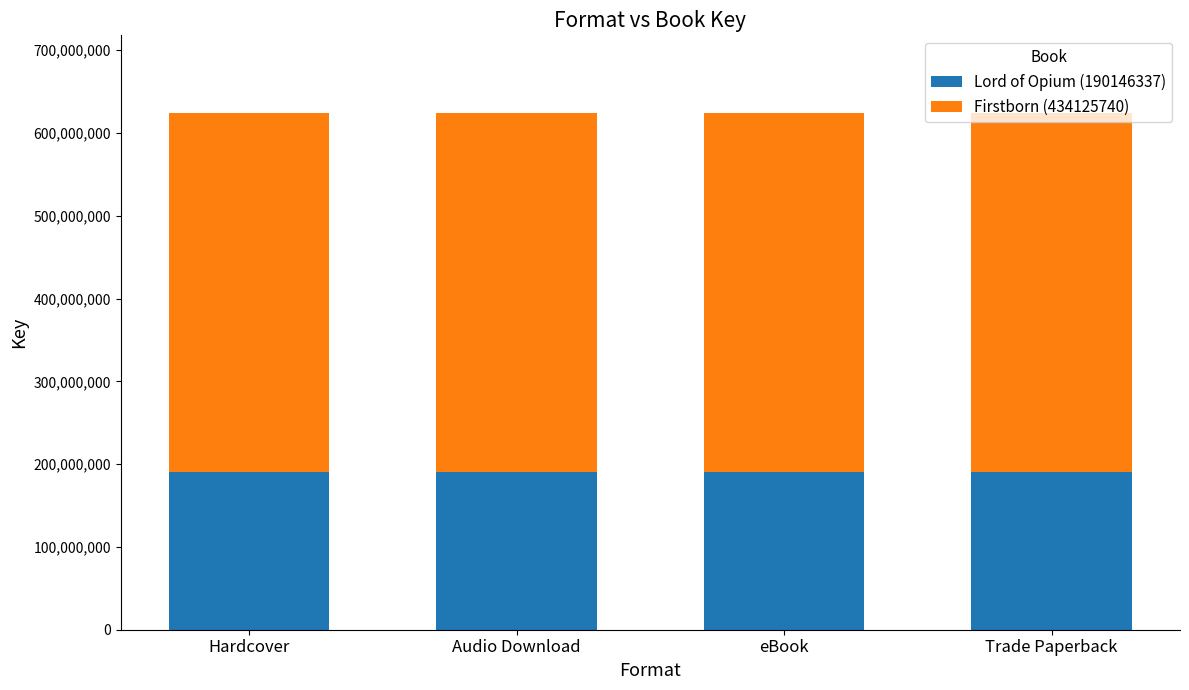

True or false: Lord of Opium (190146337) has a value of 190146337 at Trade Paperback.

True